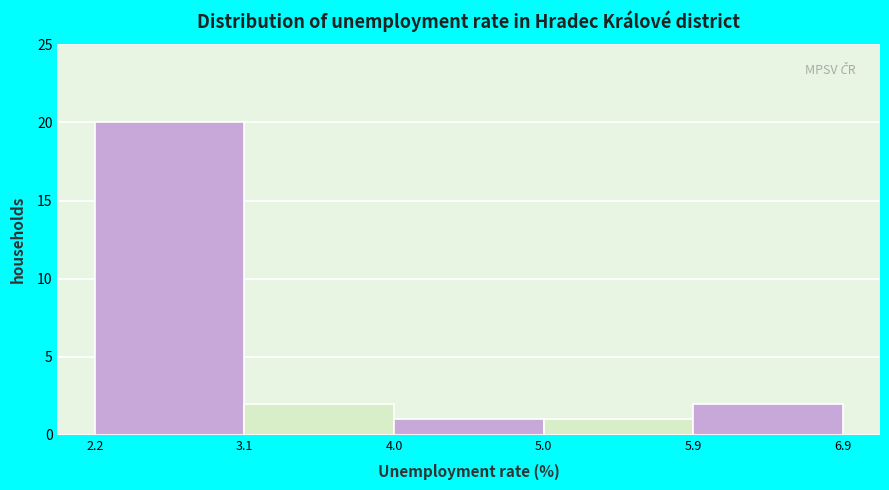

Reading left to right, list every bar in this chart as the range it spans on the x-axis followed by its height. The values are not printed on the chart, so give them approximately, as read against the axis.

2.2 to 3.1: 20
3.1 to 4.0: 2
4.0 to 5.0: 1
5.0 to 5.9: 1
5.9 to 6.9: 2